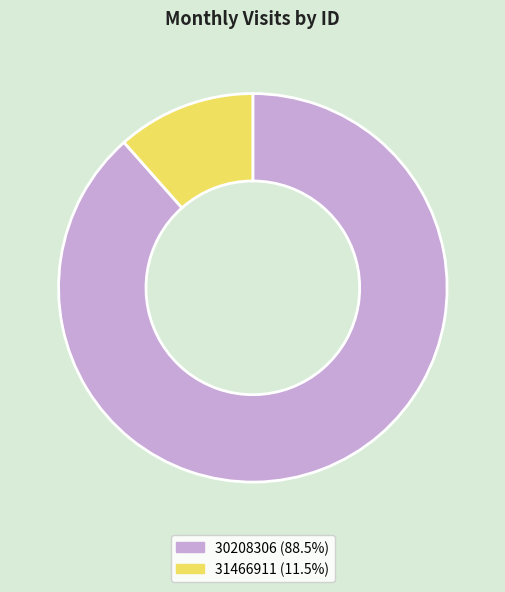

Is 31466911 the majority of the pie?

No